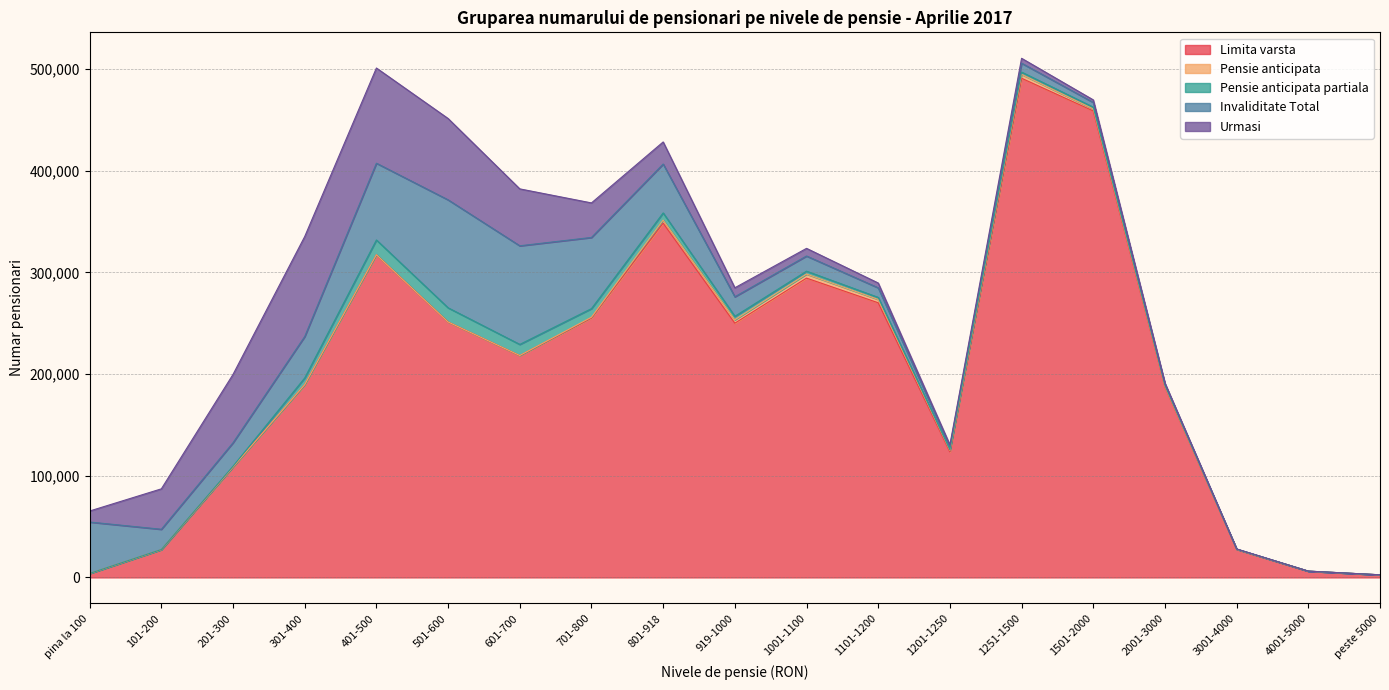

How many data points in Pensie anticipata partiala are above 1995?

9